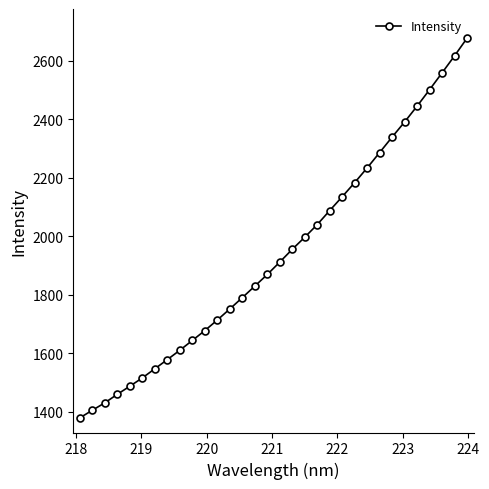

Is this an area chart (filled region under the line)?

No